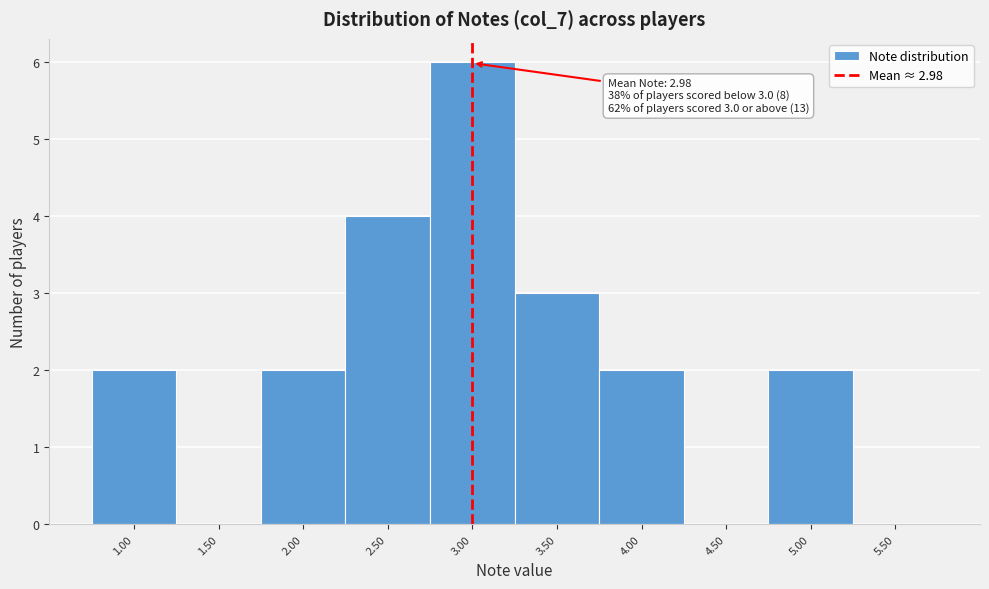

Over which range of the x-axis is the bar tallest?

2.75 to 3.25